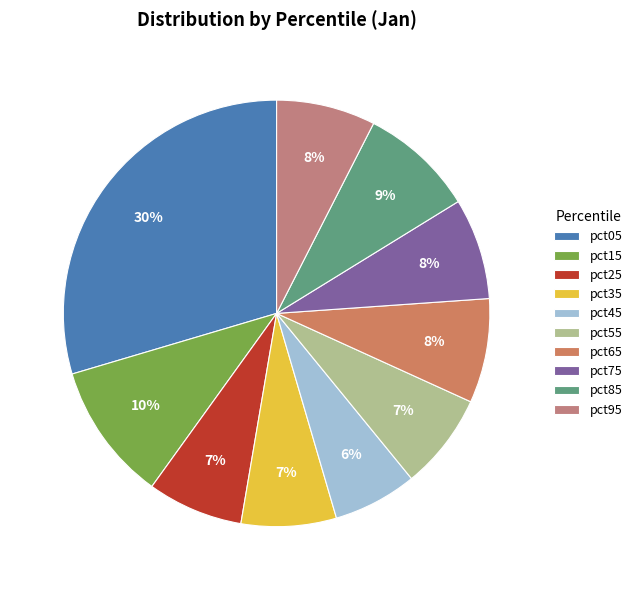

To the nearest percent, what is the difference between the largest and smallest slice percentages?

23%